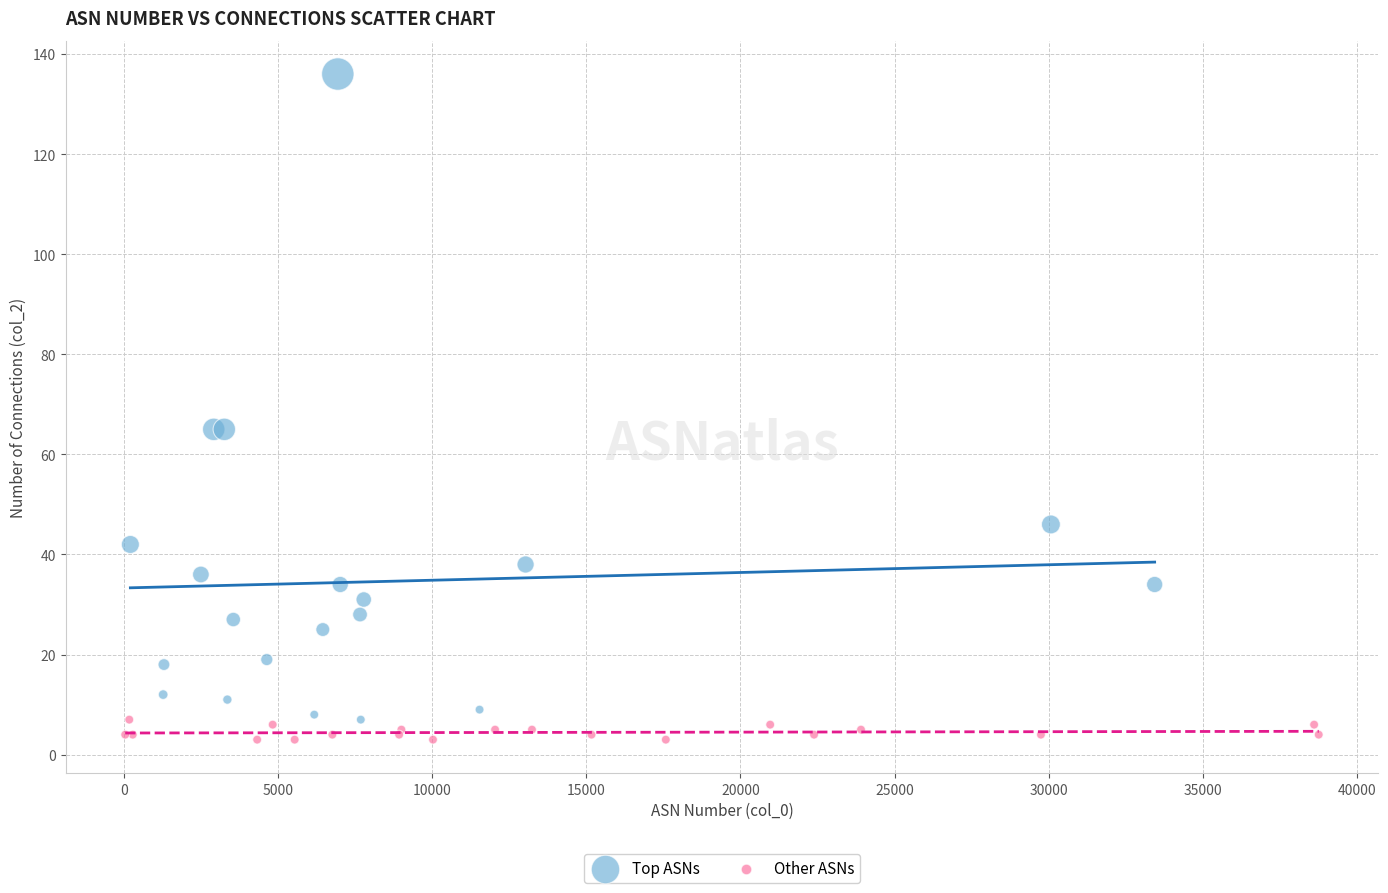

Which series has the largest Y range (max minus min)?

Top ASNs